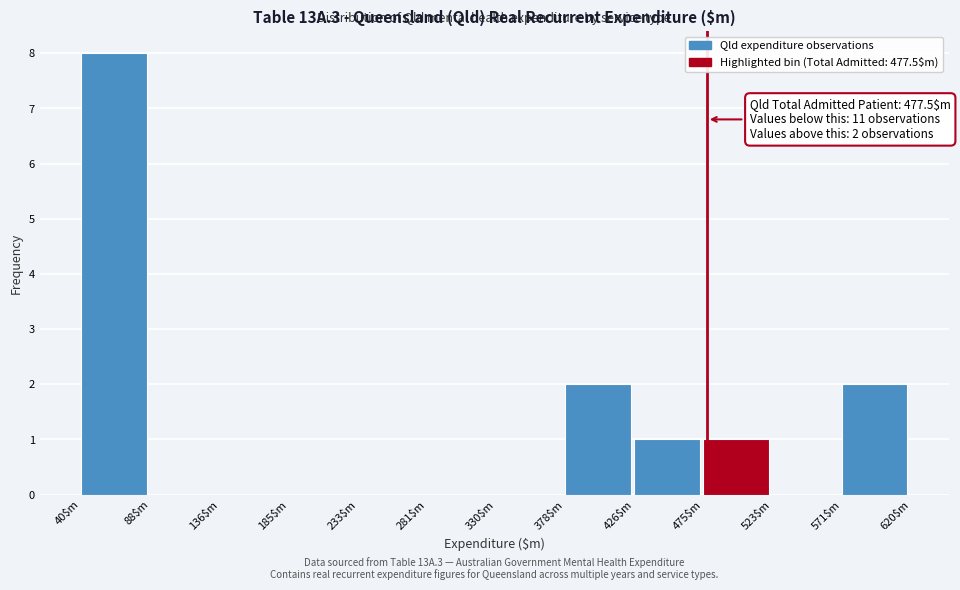

Which range on the x-axis has the tallest bar?

40 to 90